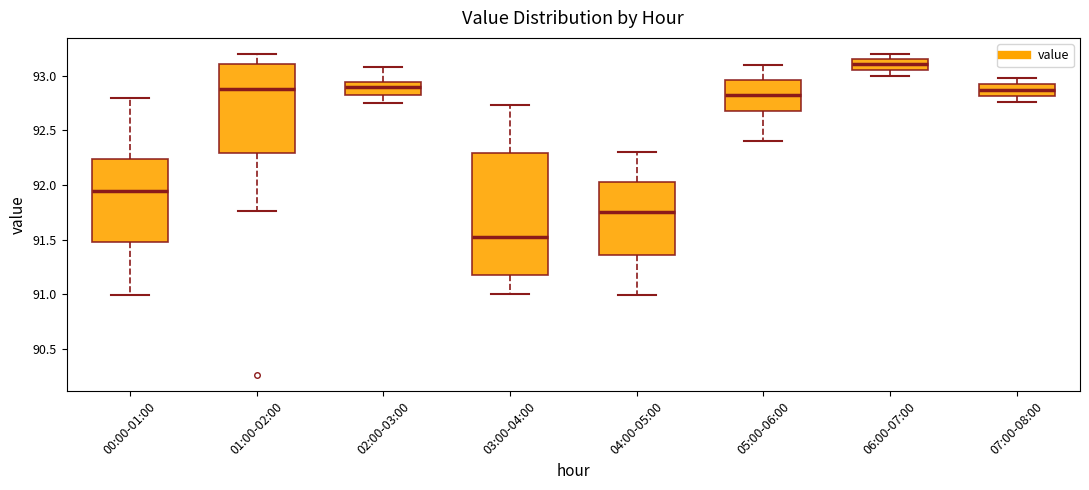

Reading left to right, read every box against the y-axis: the position of its median line, the range the box covers, and the ends of its whiskers. The values are not printed on the chart, so give them approximately, as read against the axis.

00:00-01:00: median 91.95, box 91.50 to 92.25, whiskers 91.00 to 92.80
01:00-02:00: median 92.90, box 92.30 to 93.10, whiskers 91.75 to 93.20
02:00-03:00: median 92.90, box 92.80 to 92.95, whiskers 92.75 to 93.10
03:00-04:00: median 91.55, box 91.20 to 92.30, whiskers 91.00 to 92.75
04:00-05:00: median 91.75, box 91.35 to 92.05, whiskers 91.00 to 92.30
05:00-06:00: median 92.85, box 92.70 to 92.95, whiskers 92.40 to 93.10
06:00-07:00: median 93.10, box 93.05 to 93.15, whiskers 93.00 to 93.20
07:00-08:00: median 92.85, box 92.80 to 92.95, whiskers 92.75 to 93.00